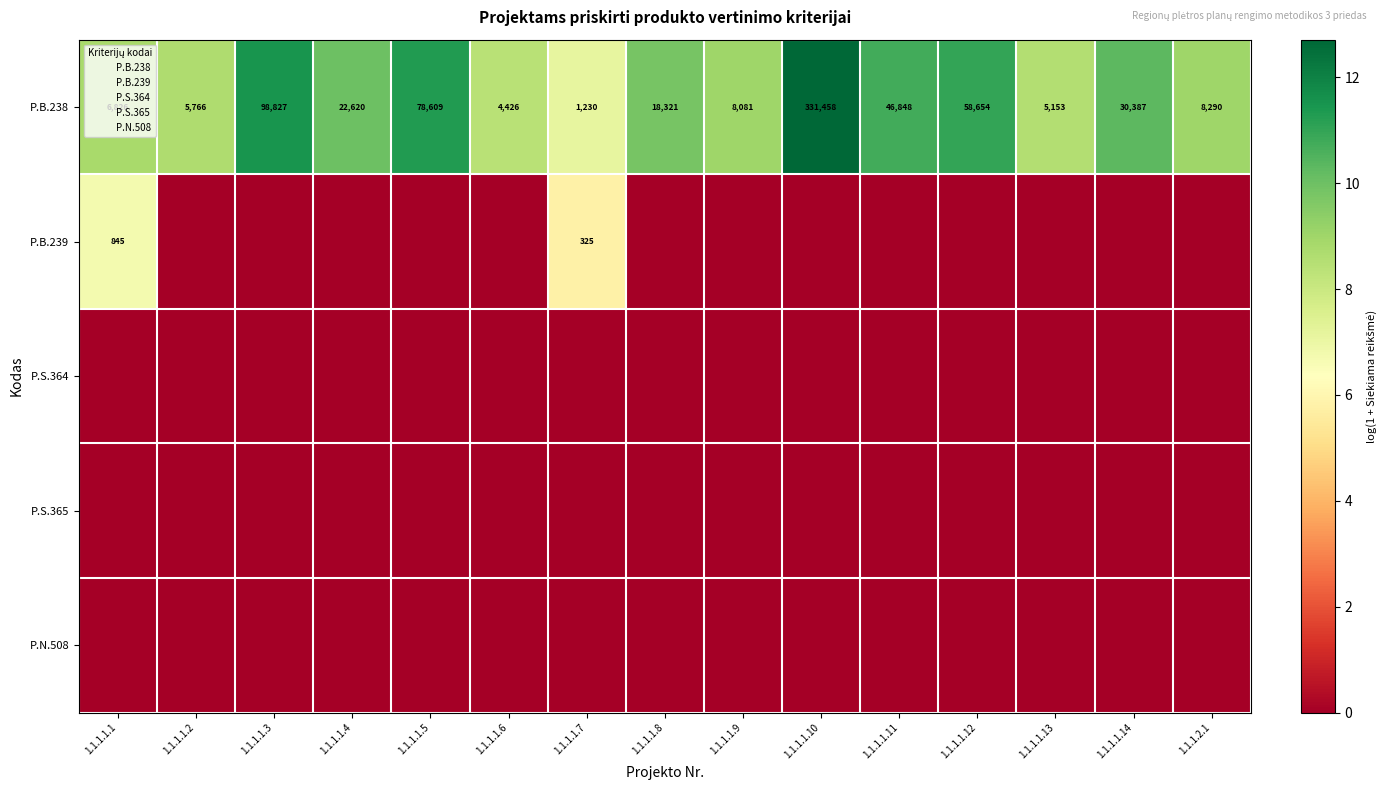

At how many categories does at least one series exceed 5?

15